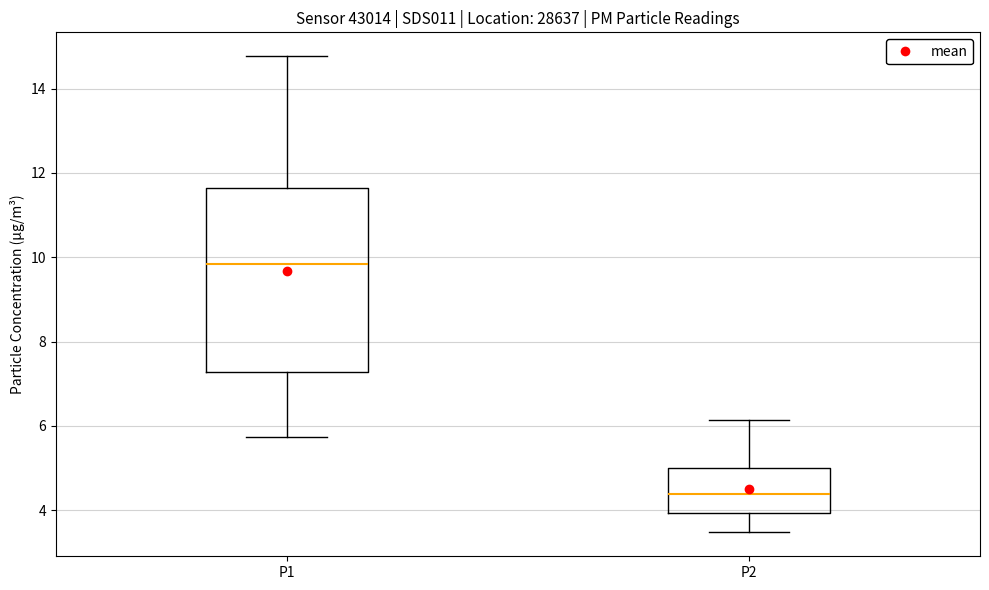

Which box's median line is the lowest?

P2